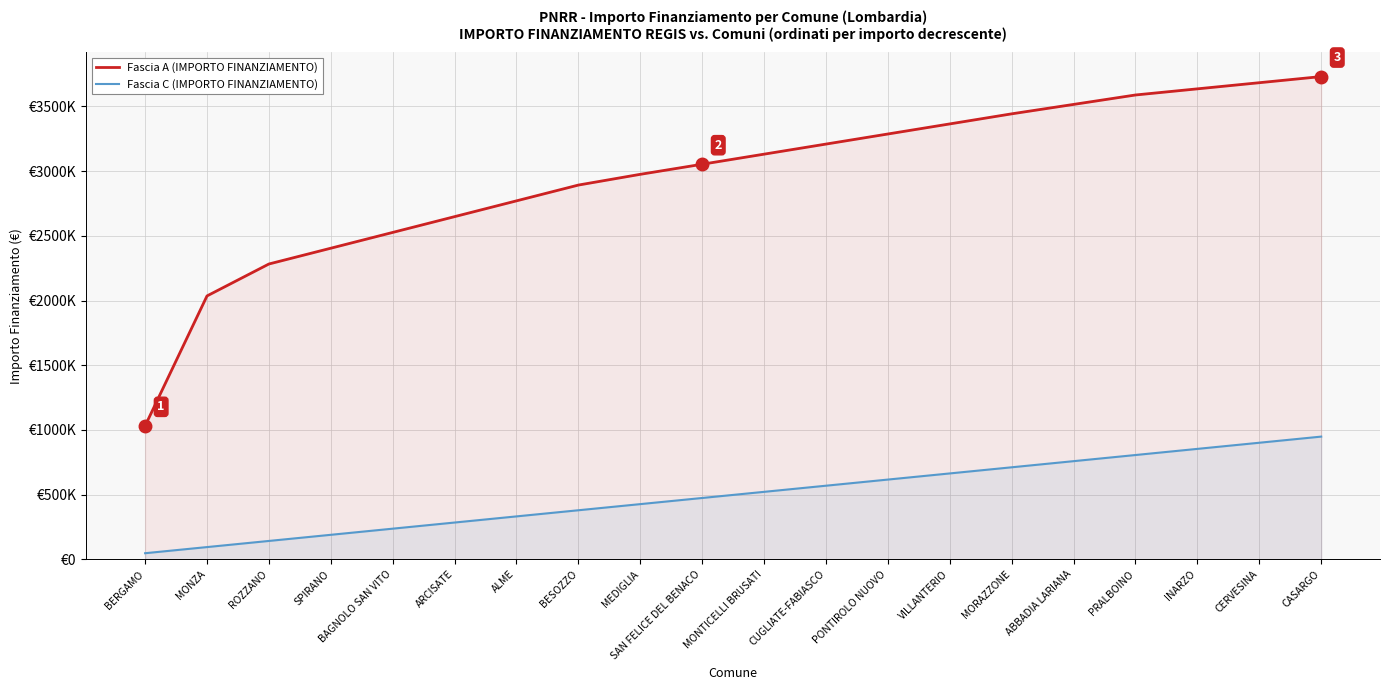

Is the value of Fascia A (IMPORTO FINANZIAMENTO) at SPIRANO greater than the value of Fascia C (IMPORTO FINANZIAMENTO) at SAN FELICE DEL BENACO?

Yes